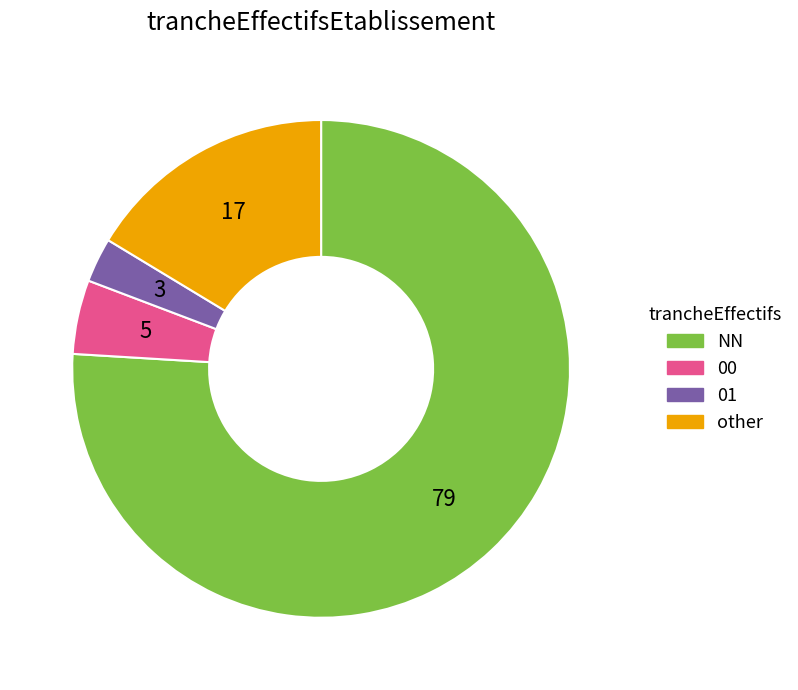

Which slice is the largest?

NN